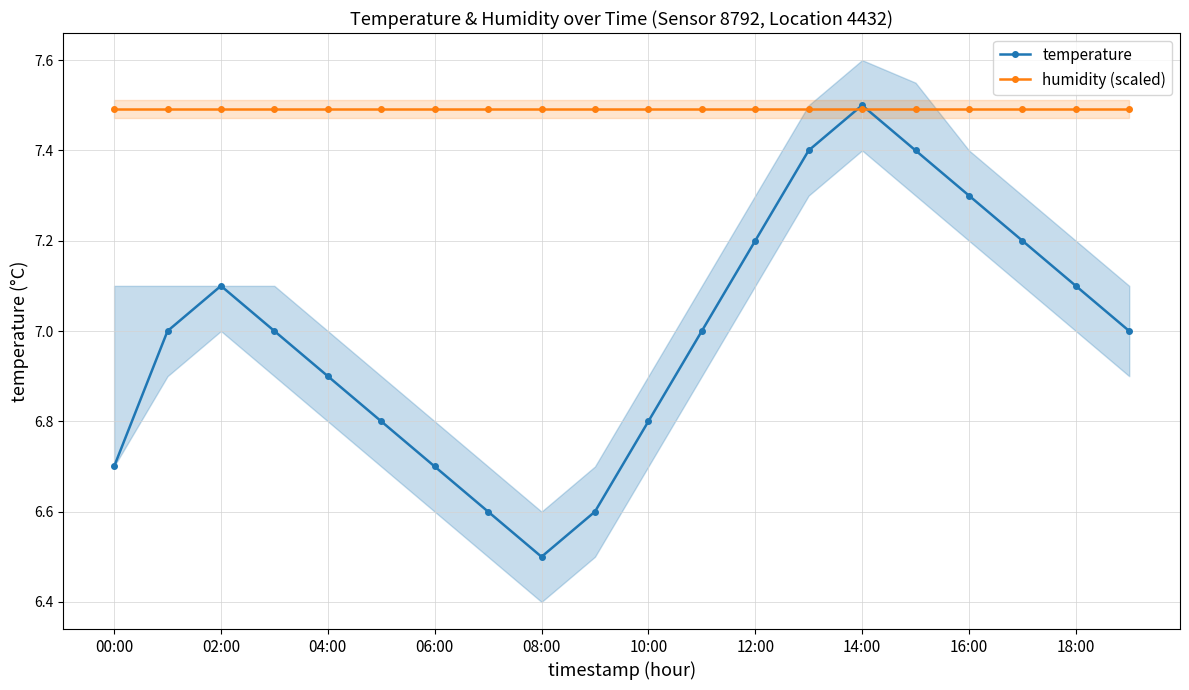

How many categories are shown in the chart?

20